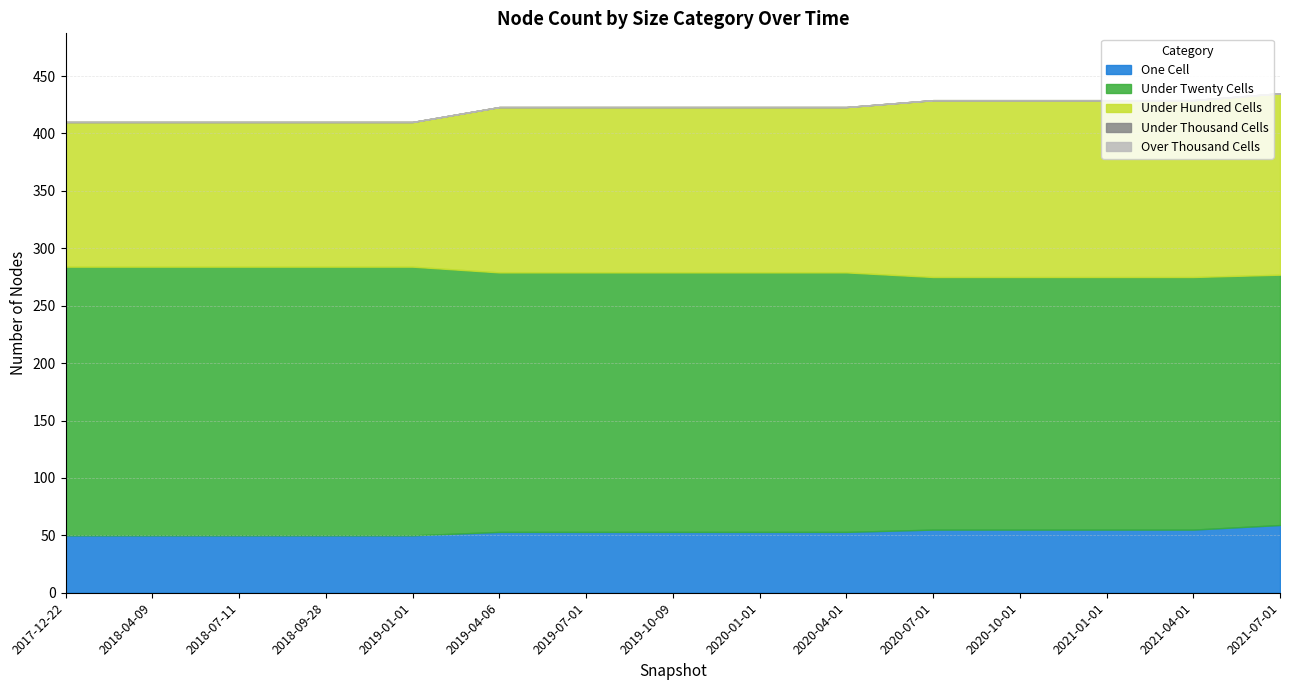

Where does the under_hundred_cells series first go above 144?

2020-07-01